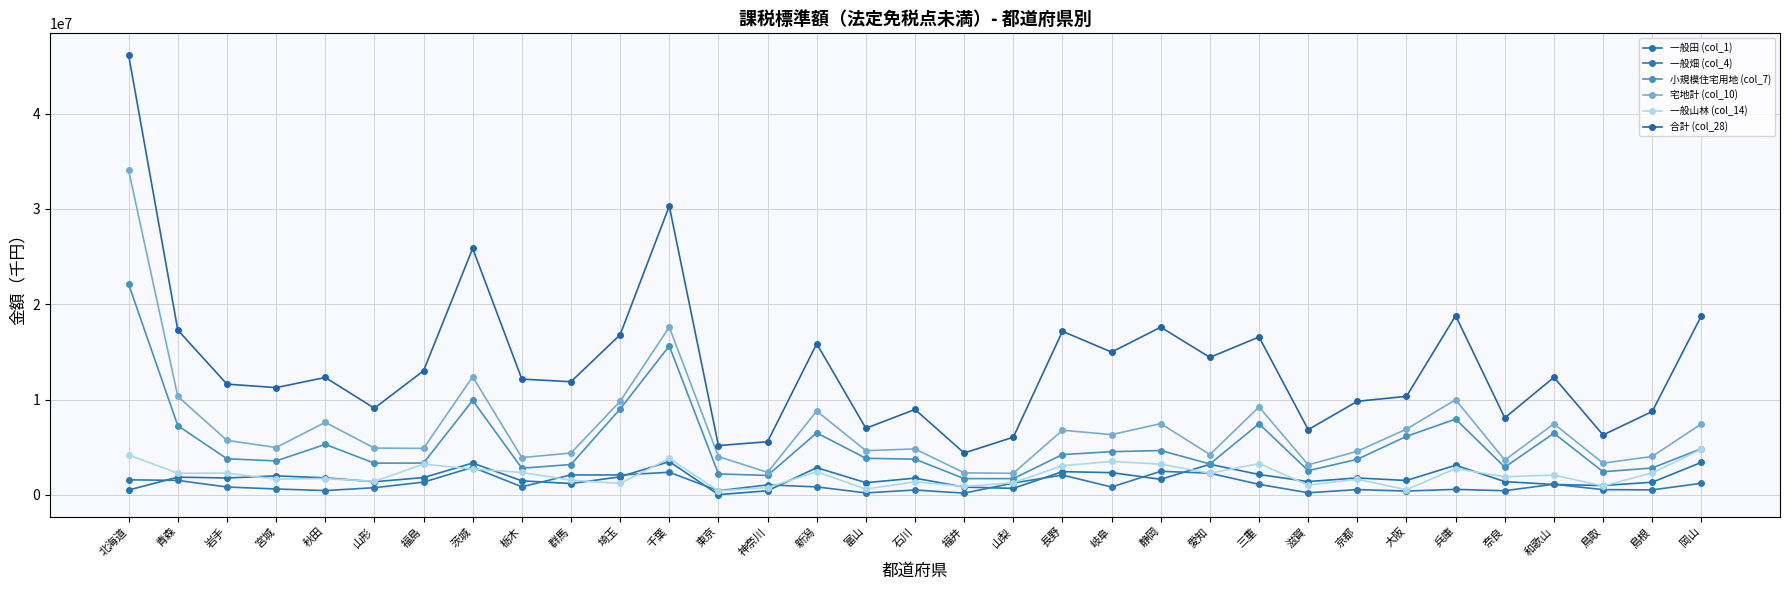

Does the chart display data point markers on the line(s)?

Yes